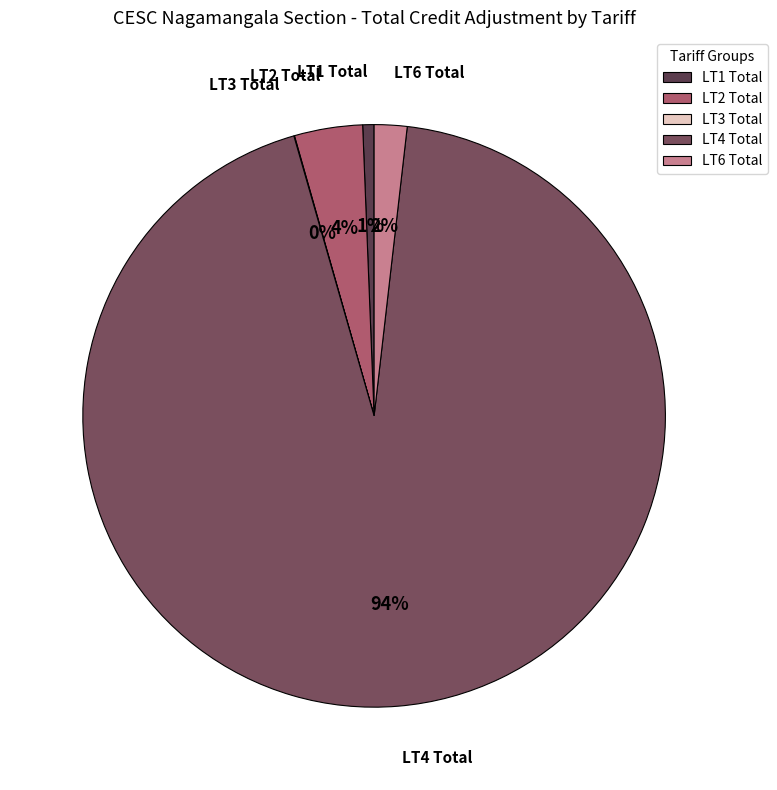

The LT2 Total slice represents 16% of the pie. True or false?

False